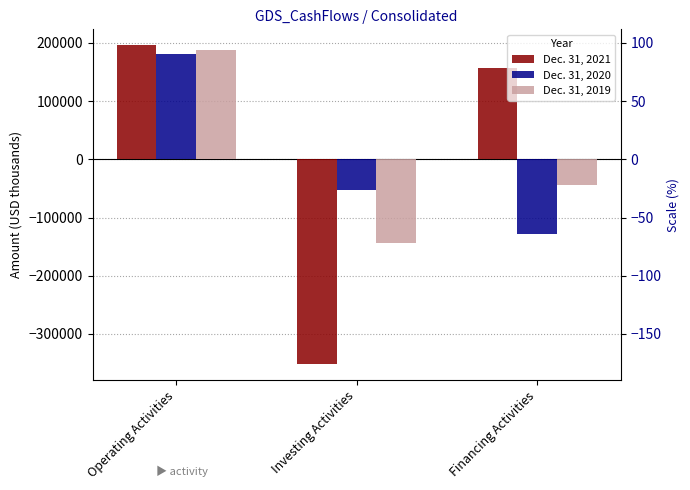

Which has a higher value, Financing Activities or Investing Activities?

Financing Activities